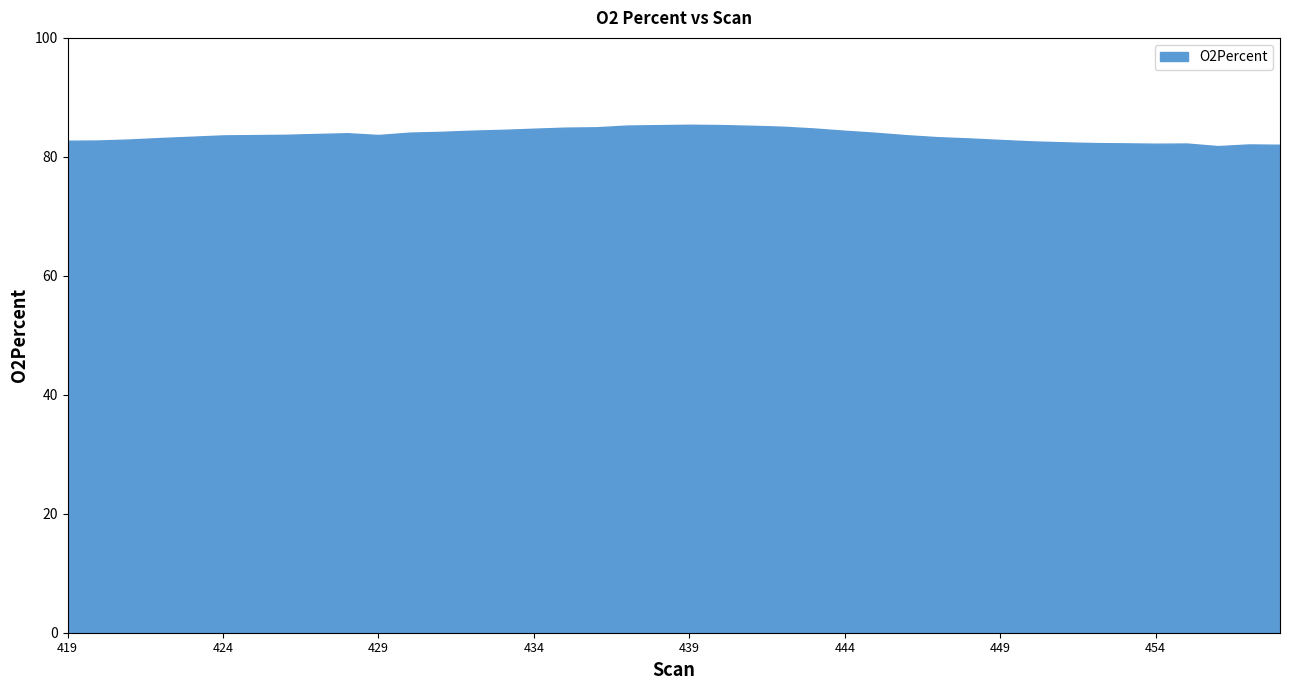

How many lines are shown in the chart?

1